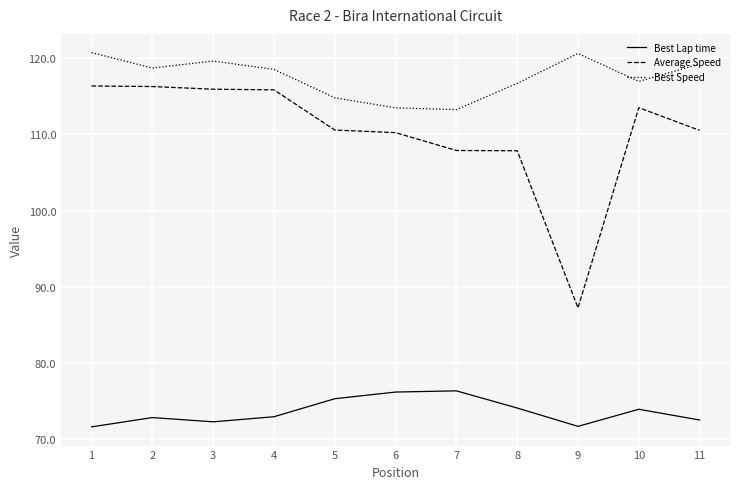

What is the average value of the Best Speed series?

117.5